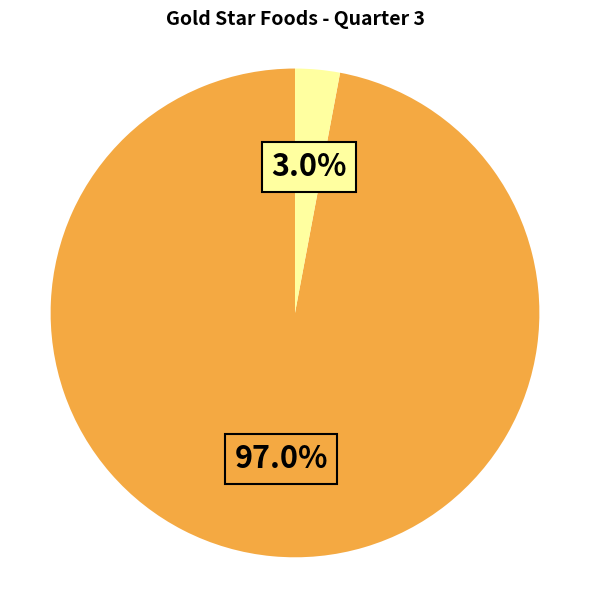

Does any single category account for the majority?

Yes